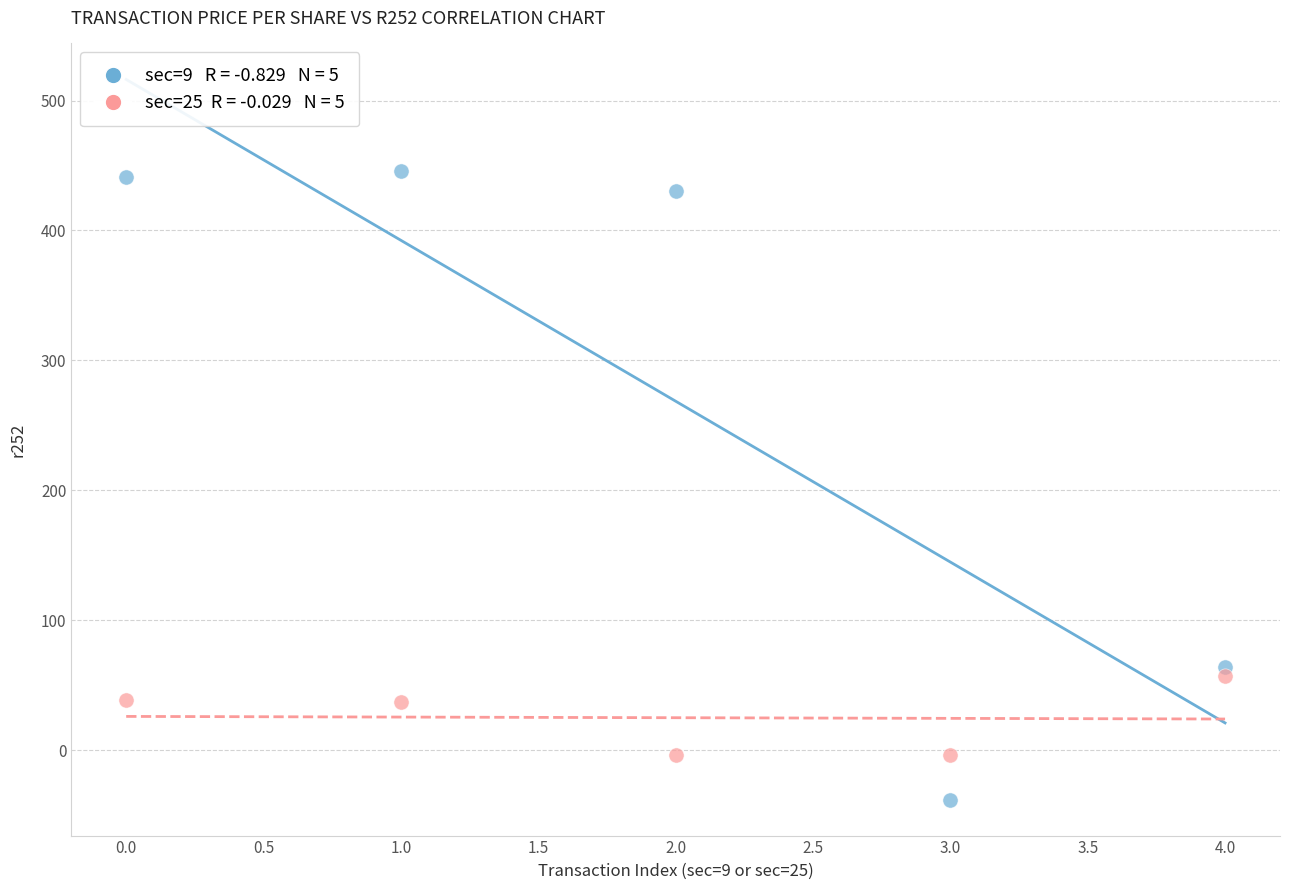

Across all data points, what is the average Y value?

147